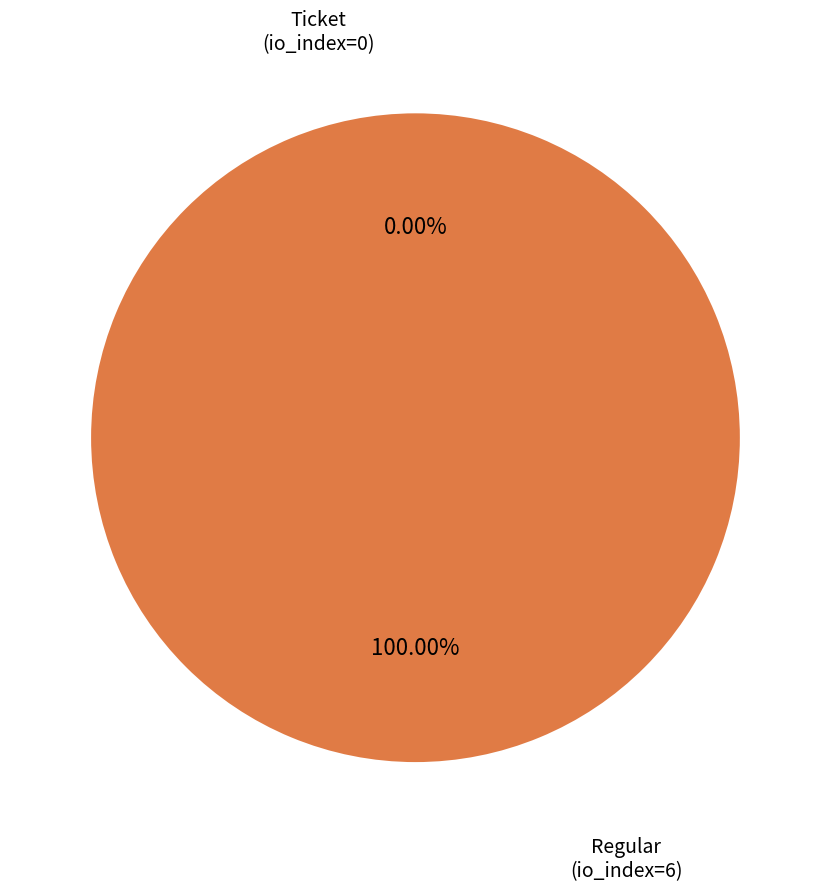

Which slice is the smallest?

Ticket (io_index=0)